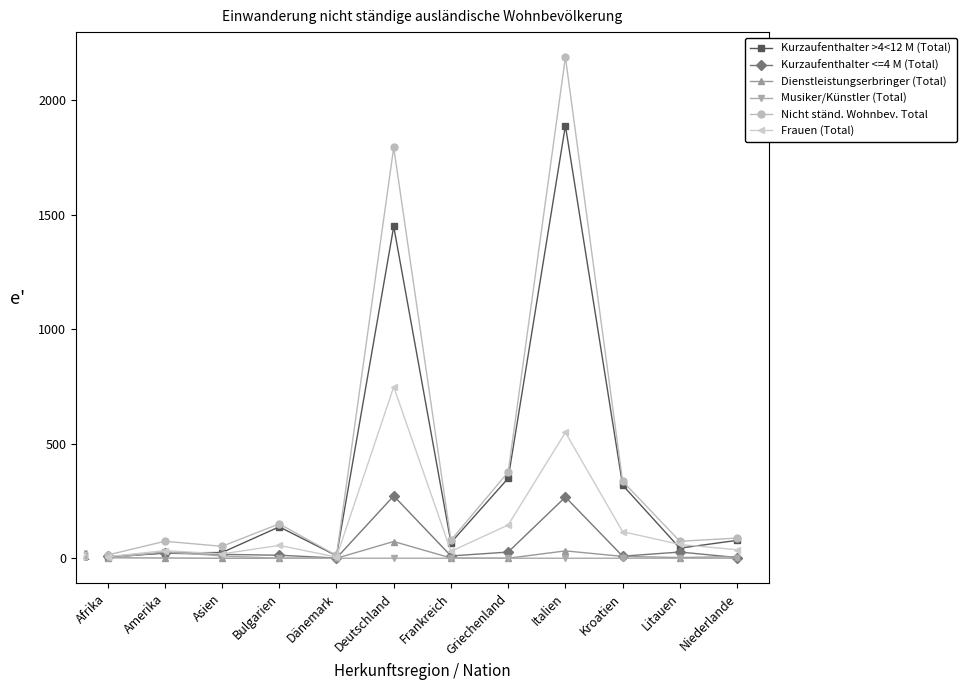

Which series has the widest spread of values?

Nicht ständ. Wohnbev. Total